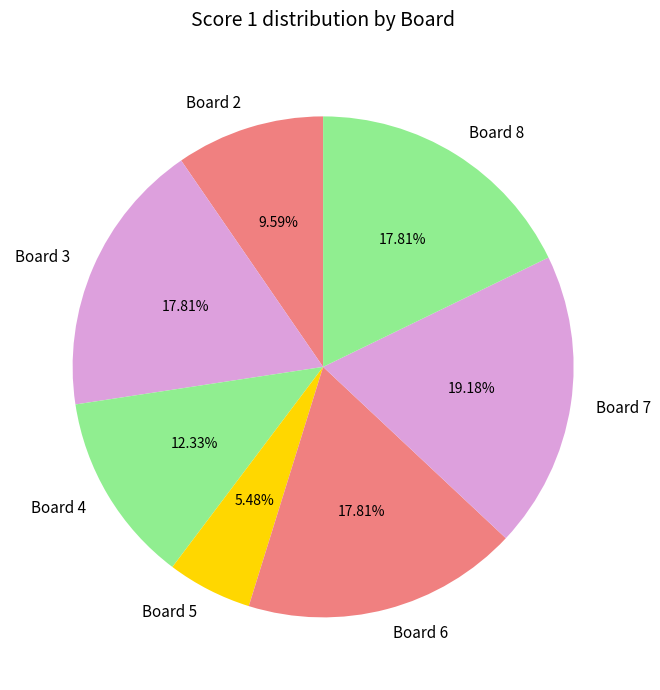

Do Board 5 and Board 6 together represent more than half of the pie?

No